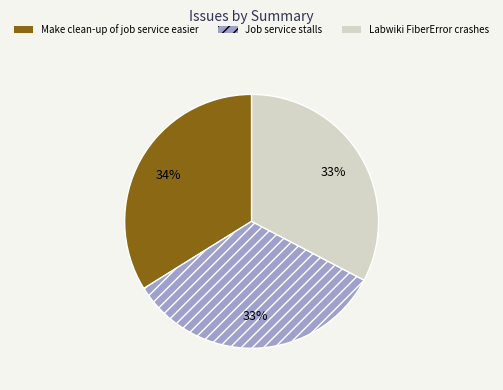

How many slices are in this pie chart?

3